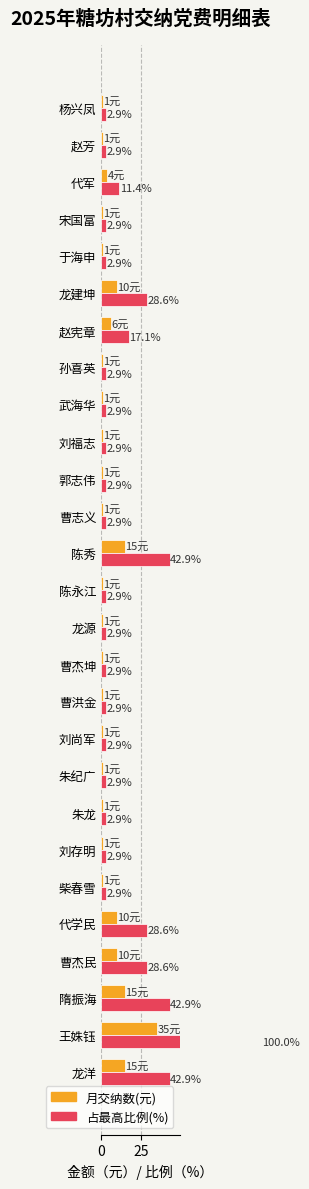

Reading right to left, transcribe all the data shown in this chart.

月交纳数(元): 1.0	1.0	4.0	1.0	1.0	10.0	6.0	1.0	1.0	1.0	1.0	1.0	15.0	1.0	1.0	1.0	1.0	1.0	1.0	1.0	1.0	1.0	10.0	10.0	15.0	35.0	15.0
占最高比例(%): 2.9	2.9	11.4	2.9	2.9	28.6	17.1	2.9	2.9	2.9	2.9	2.9	42.9	2.9	2.9	2.9	2.9	2.9	2.9	2.9	2.9	2.9	28.6	28.6	42.9	100.0	42.9